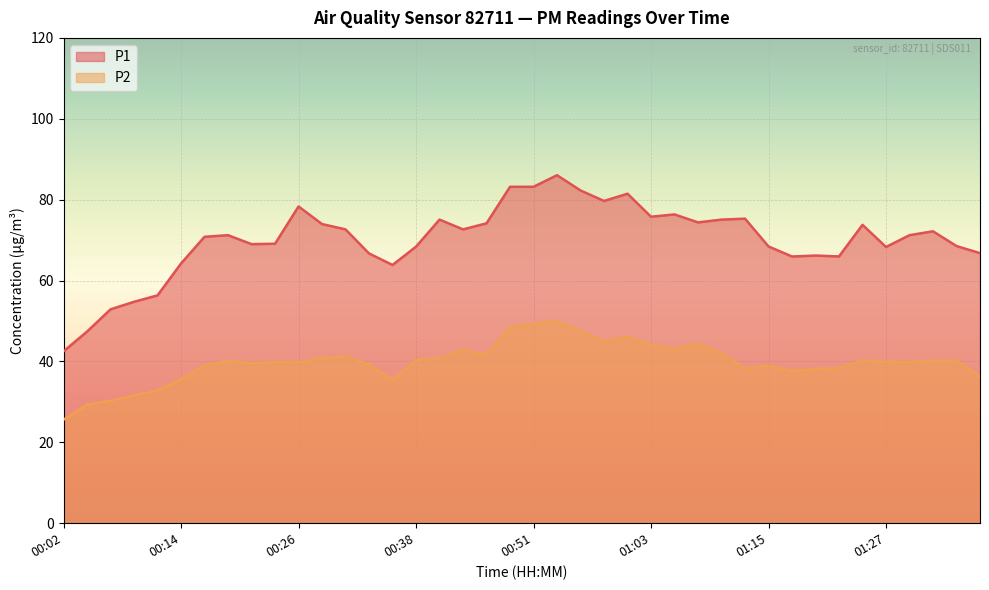

Where is the first local minimum for P2?

00:21